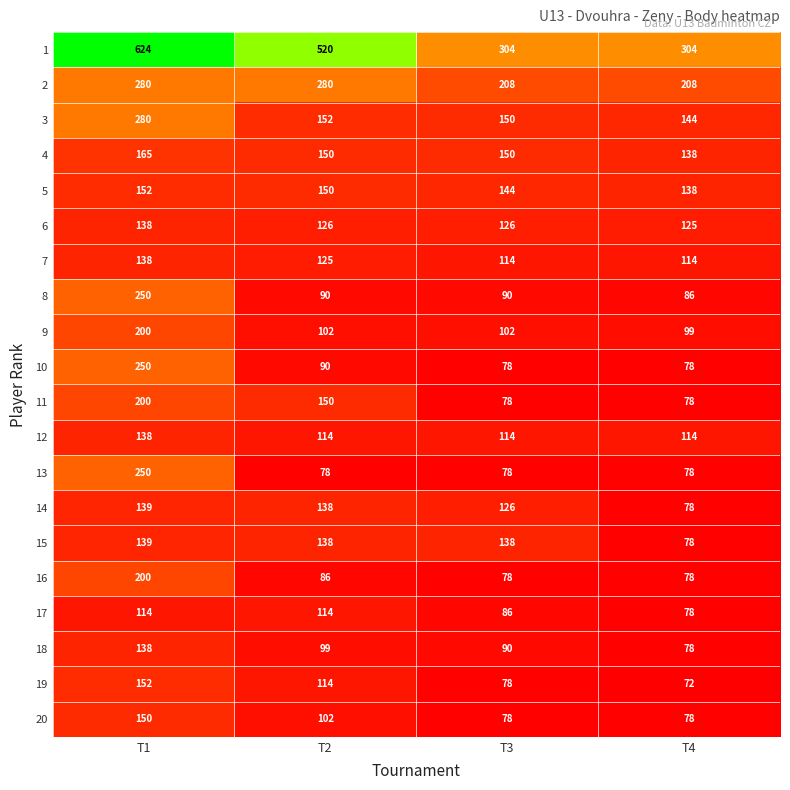

Which category has the lowest value across all series?

T4